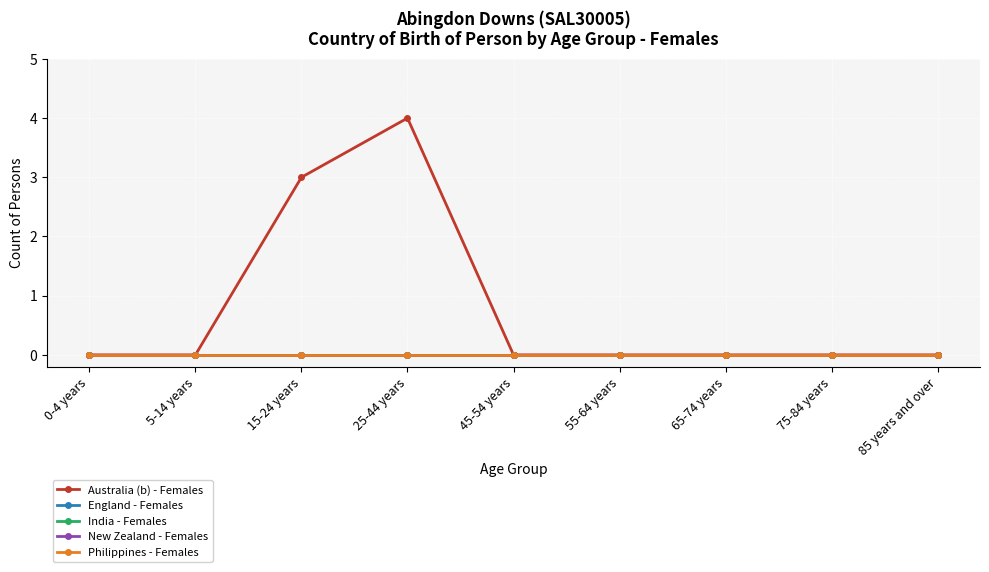

What position from the left is 25-44 years?

4